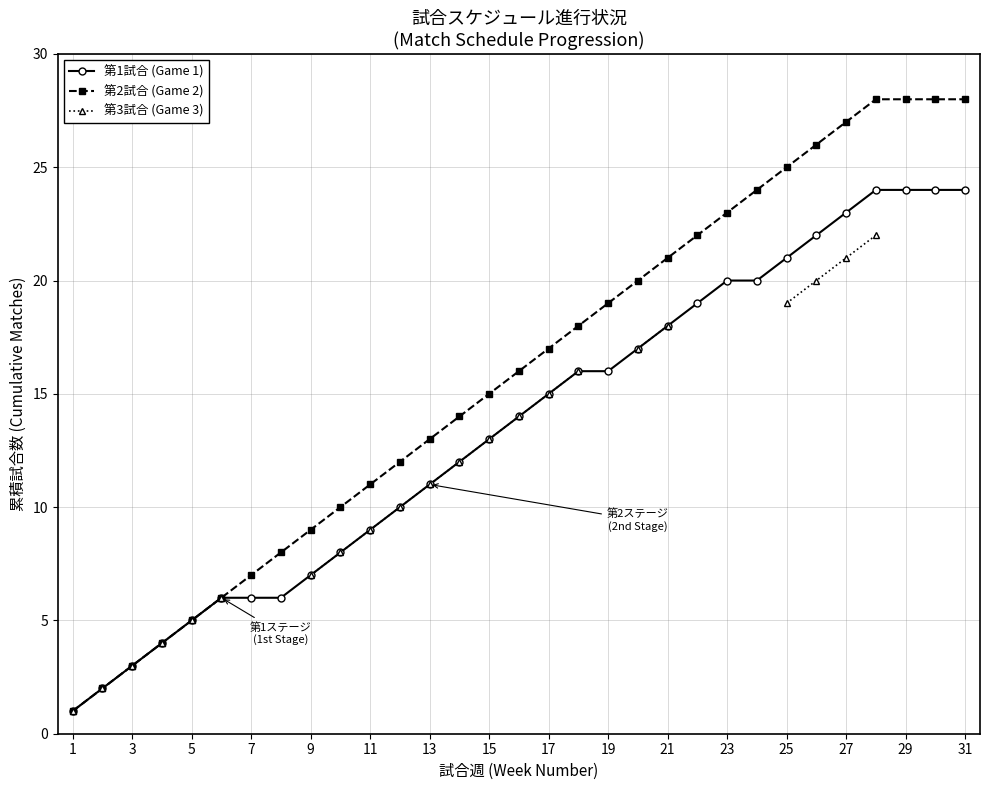

Is it true that 第1試合 (Game 1) equals 7 at 27?

False